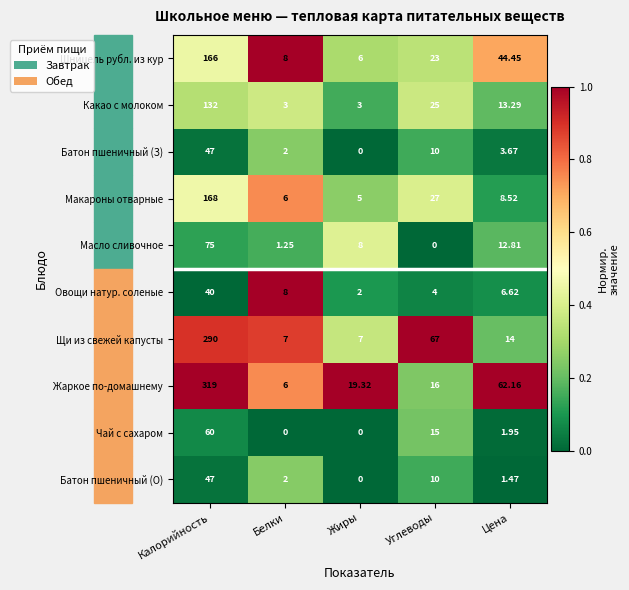

At which label does Макароны отварные first exceed 8?

Калорийность